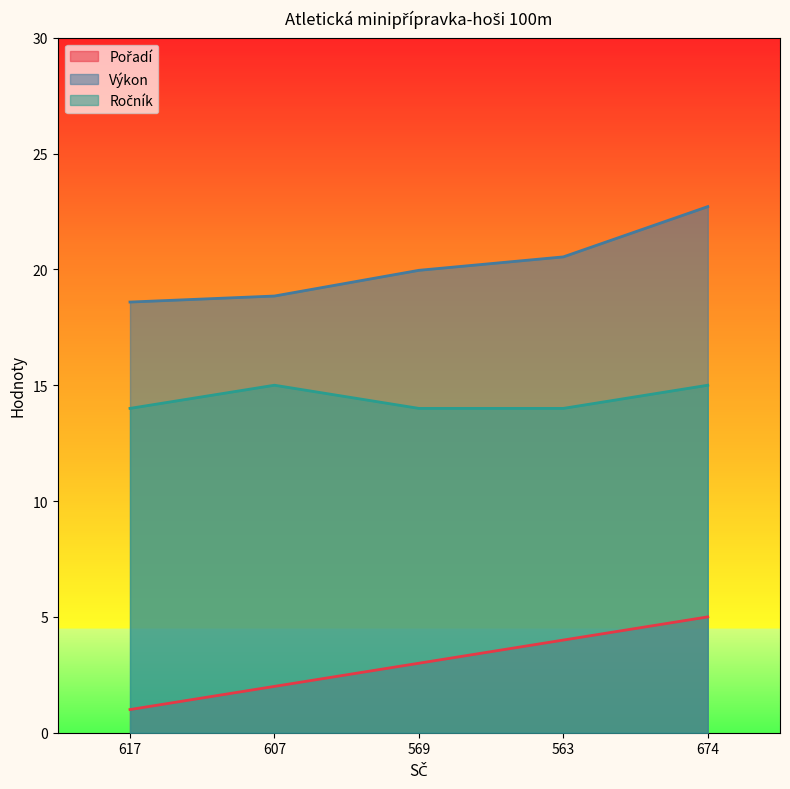

True or false: Ročník and Výkon cross at least once.

False